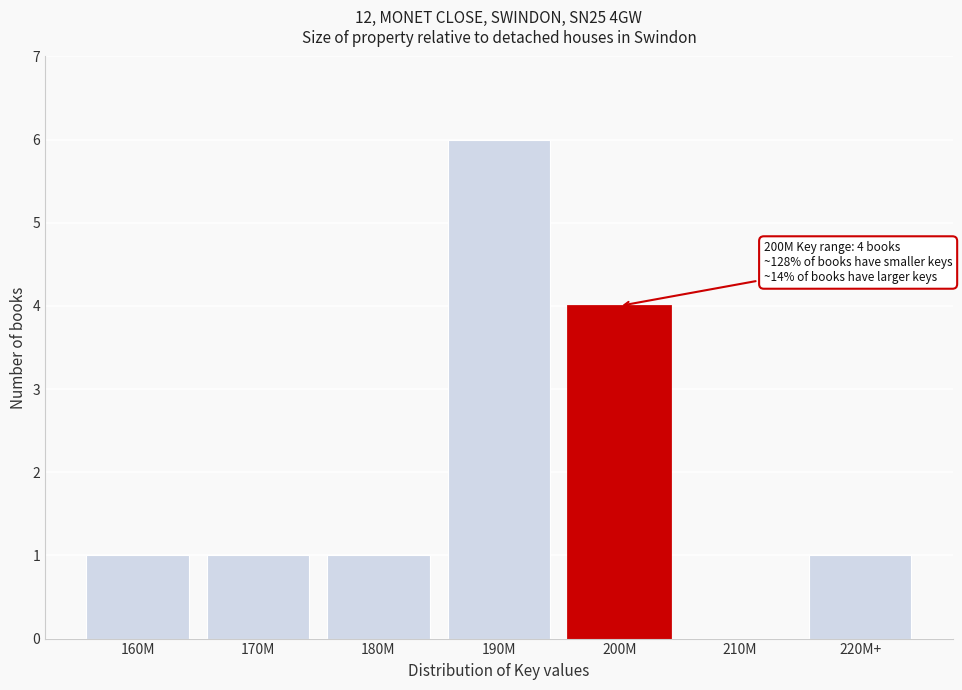

Reading left to right, transcribe all the data shown in this chart.

160M=1	170M=1	180M=1	190M=6	200M=4	210M=0	220M+=1